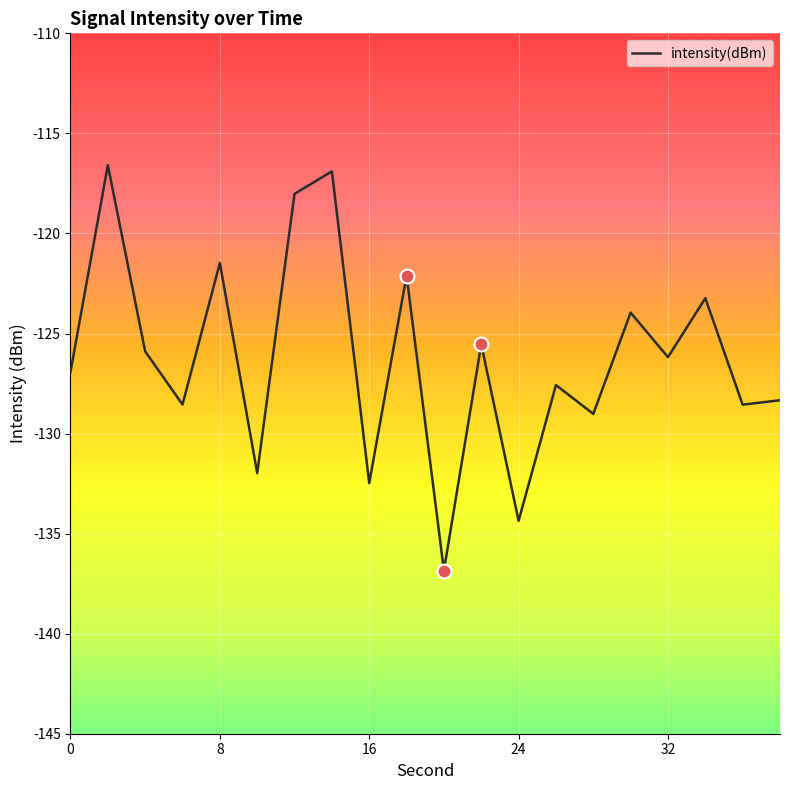

Is this an area chart (filled region under the line)?

No